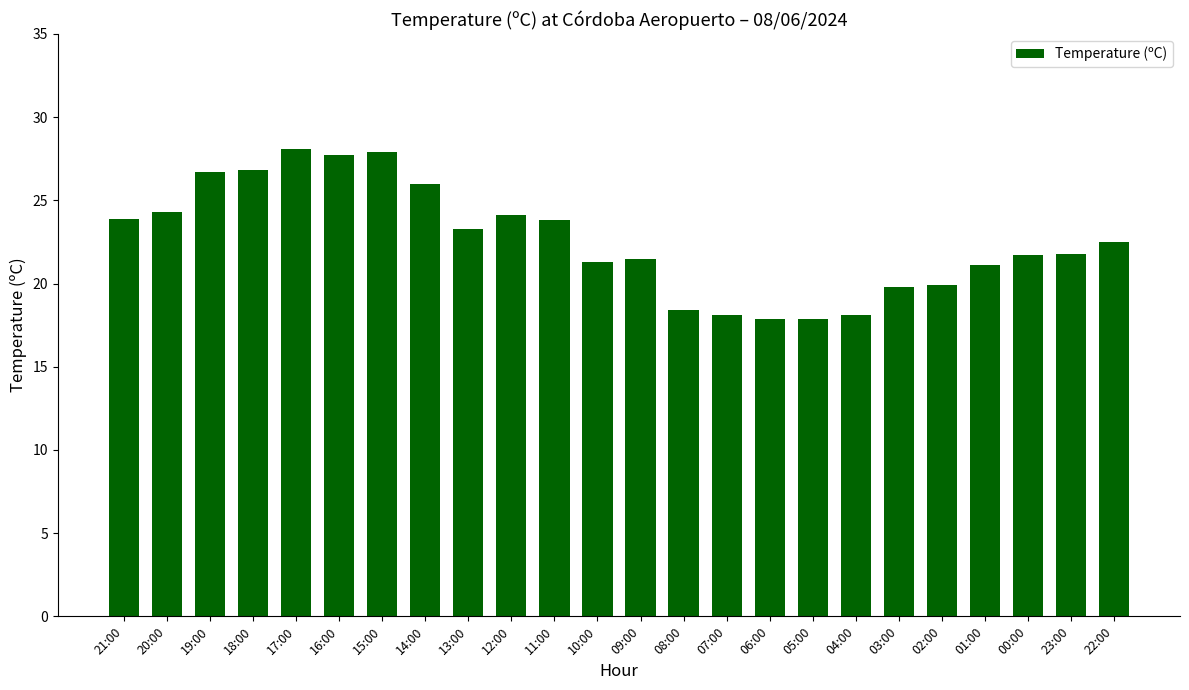

What value does the data have at 16:00?

27.7